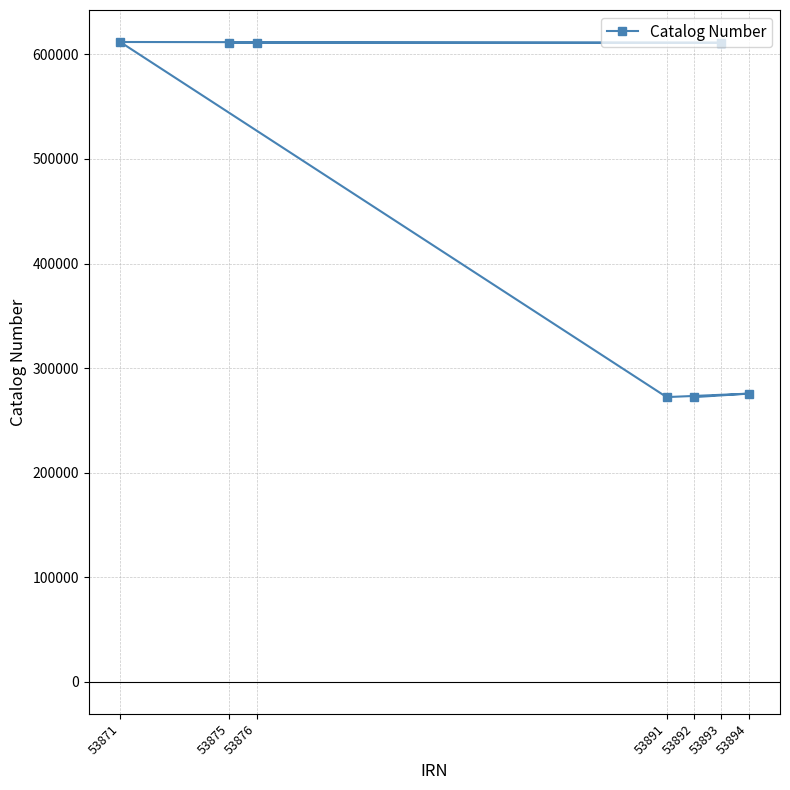

What is the smallest value displayed?

272280